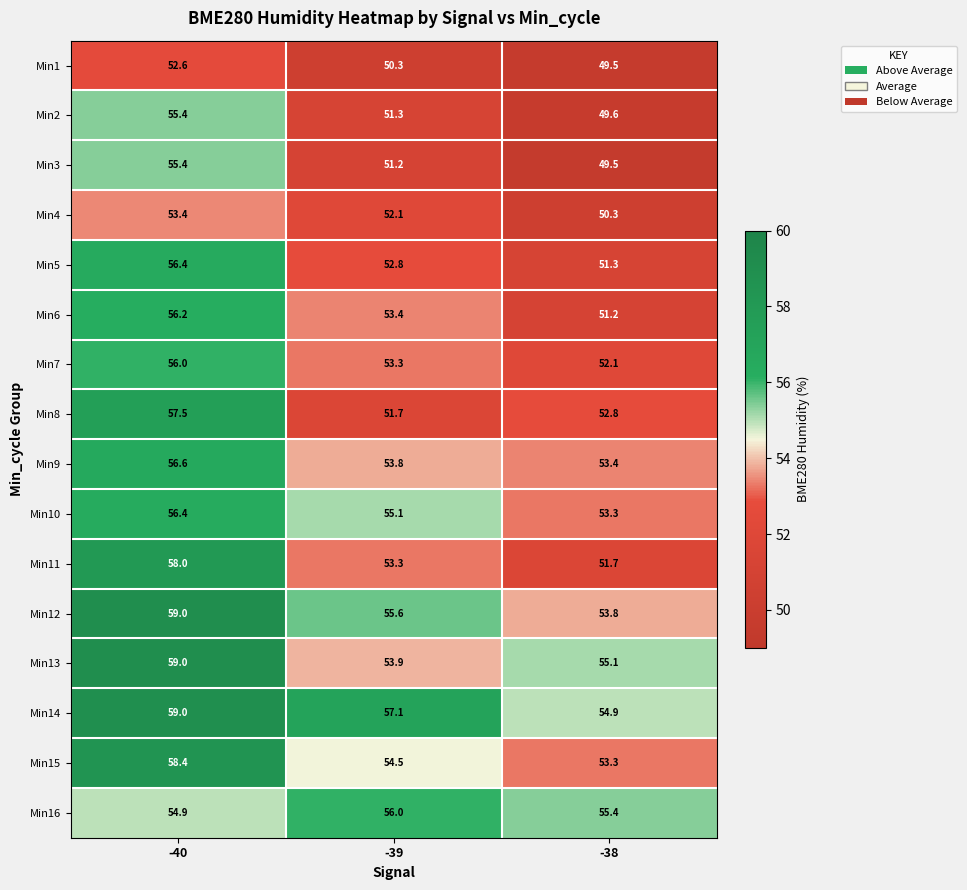

What is the maximum value shown in the chart?

59.0